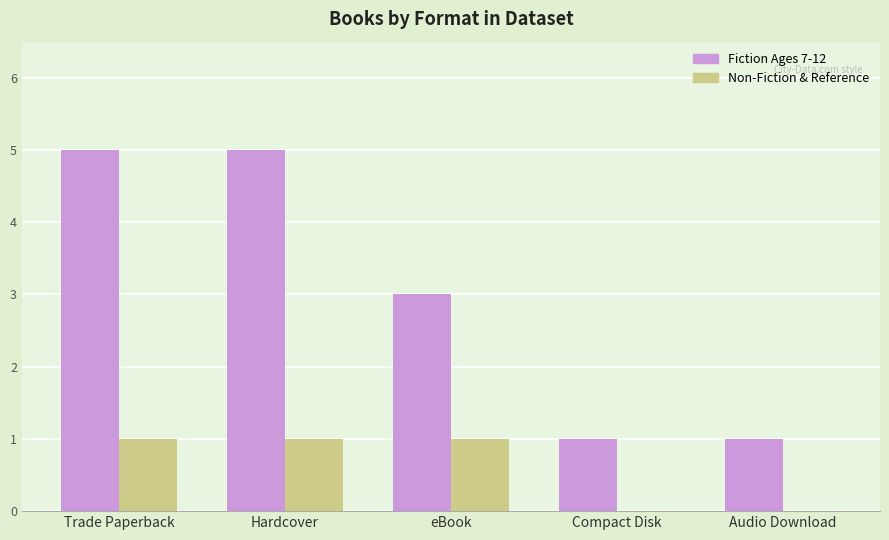

What is the highest value of the Fiction Ages 7-12 series?

5